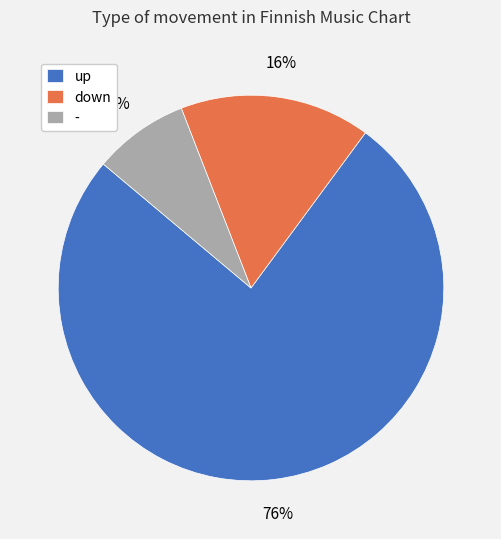

Count the number of slices in the pie.

3